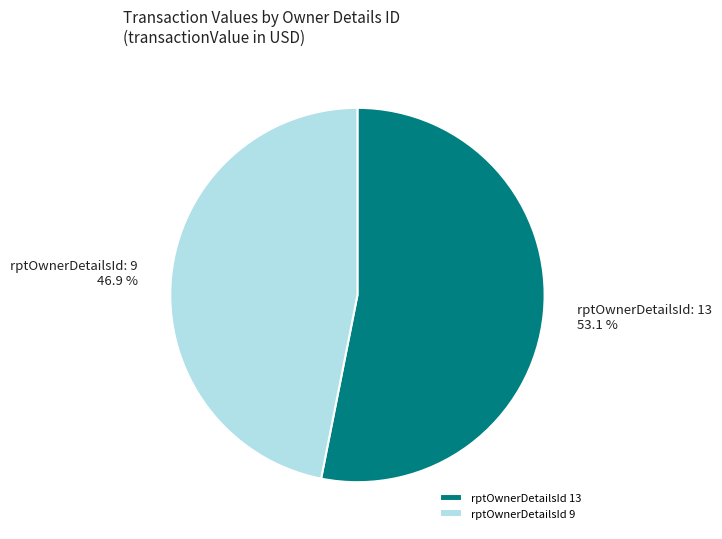

To the nearest percent, what is the difference between the largest and smallest slice percentages?

6%